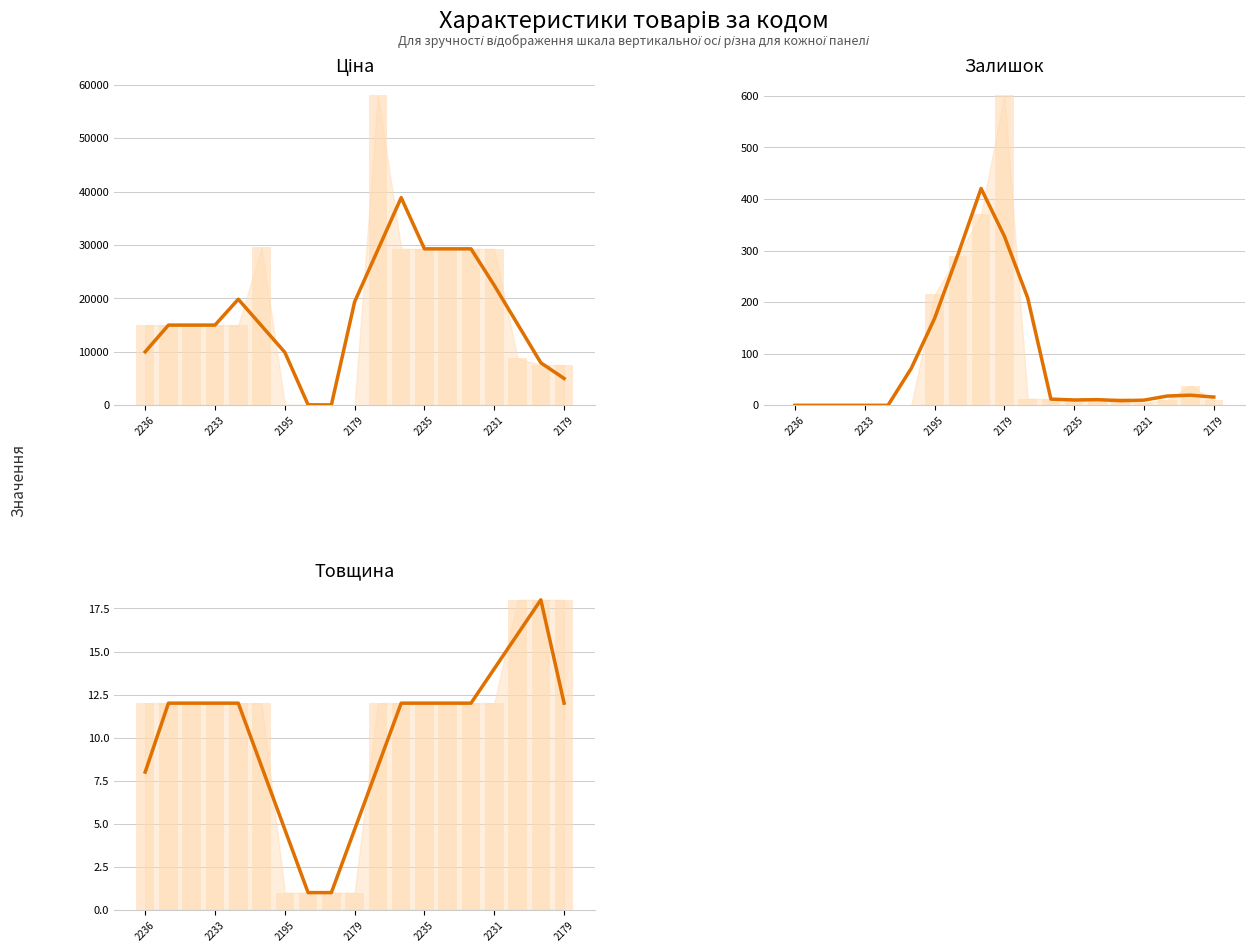

How many bars are there in total?

57